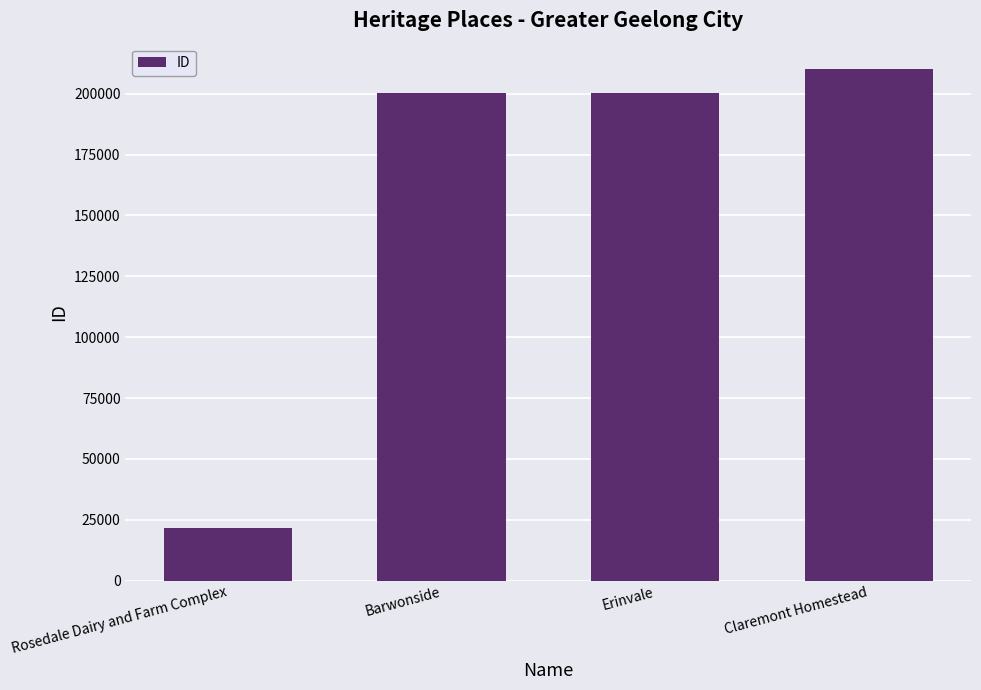

The chart shows a value of 136095 at Erinvale. True or false?

False